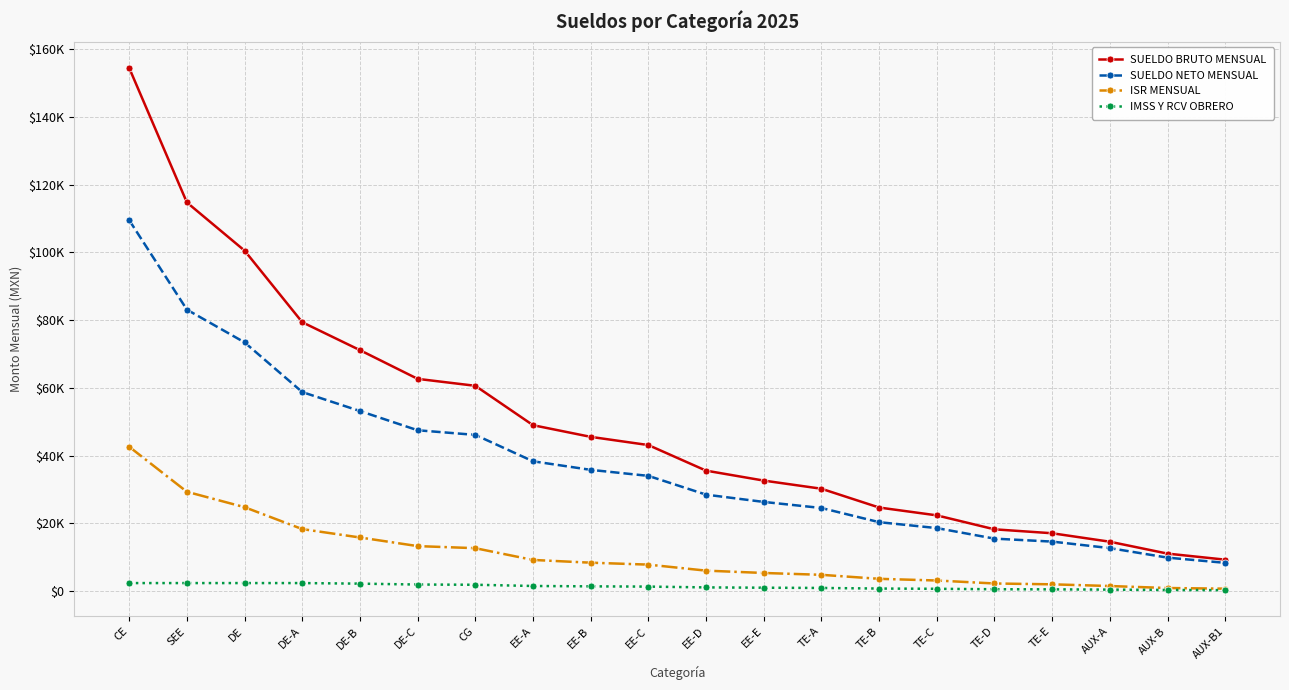

Between DE-B and AUX-A, which series saw the biggest shift?

SUELDO BRUTO MENSUAL